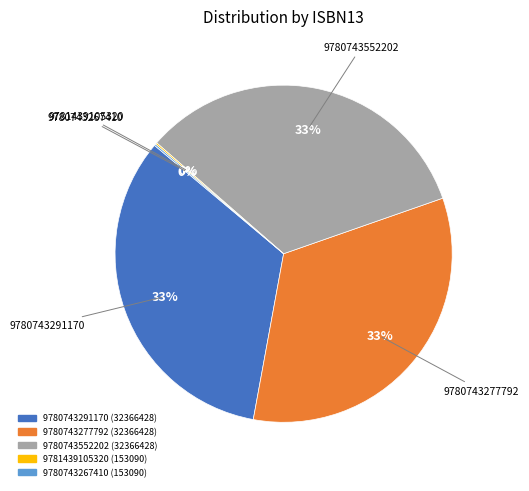

What percentage is the 9780743291170 slice, to the nearest percent?

33%